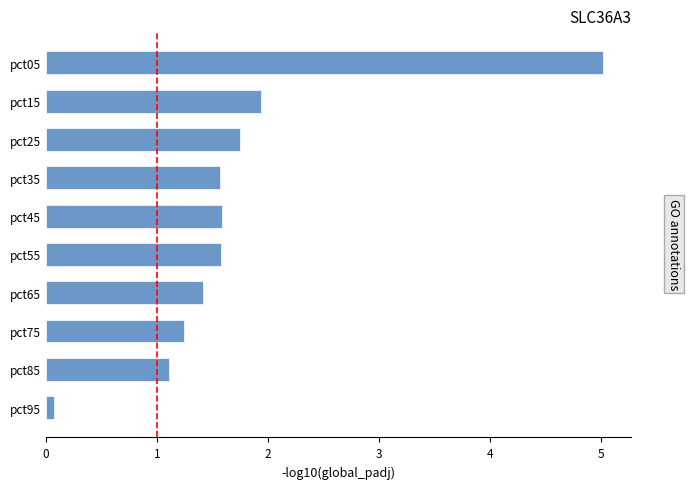

What is the value of the 3rd bar from the top?

1.7